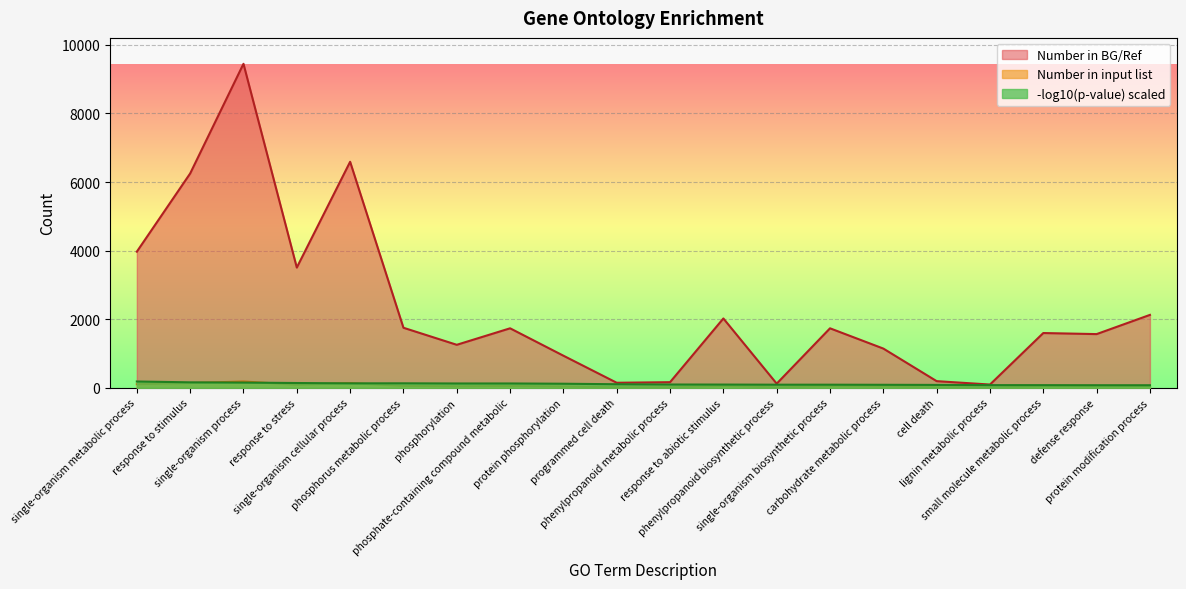

What is the label of the 8th point from the left?

phosphate-containing compound metabolic